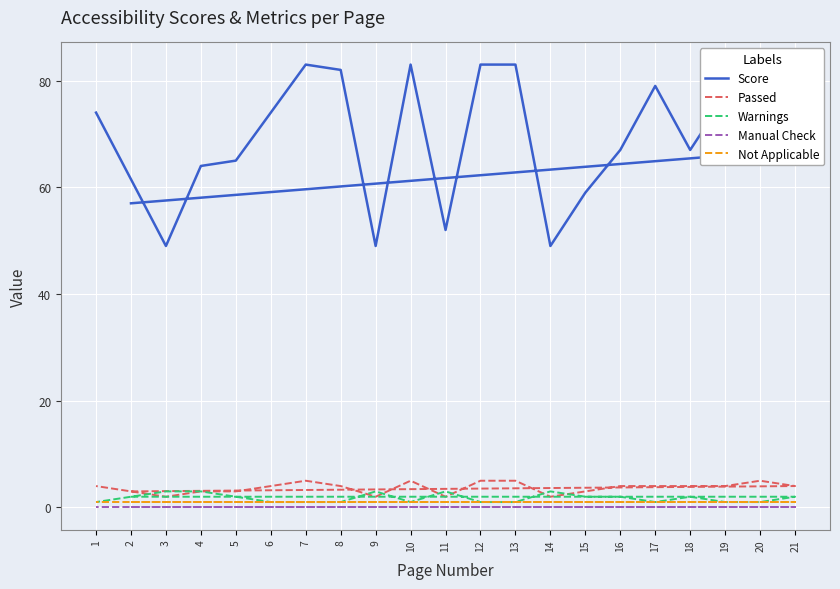

True or false: Not Applicable and Score intersect in this chart.

False